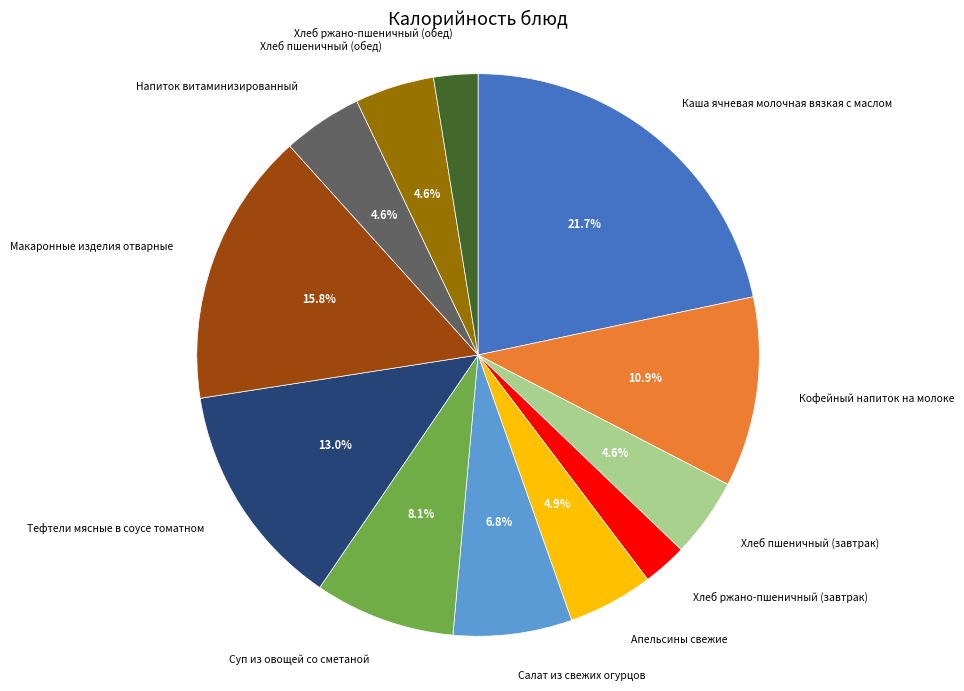

Is there a majority slice in this chart?

No